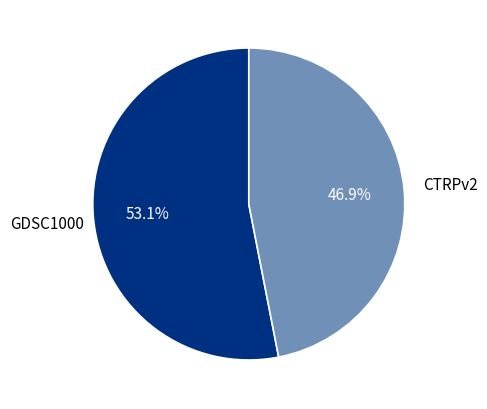

Does any single category account for the majority?

Yes